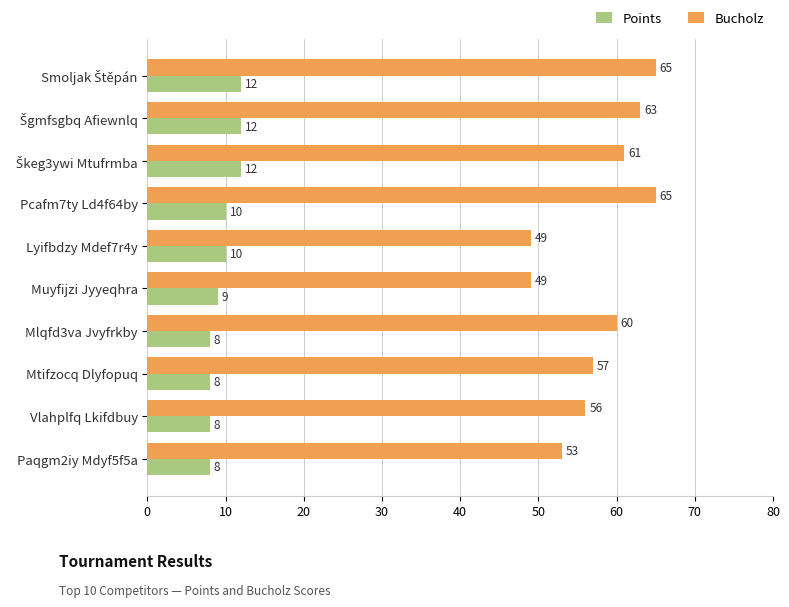

What is the sum of all Bucholz values?

578